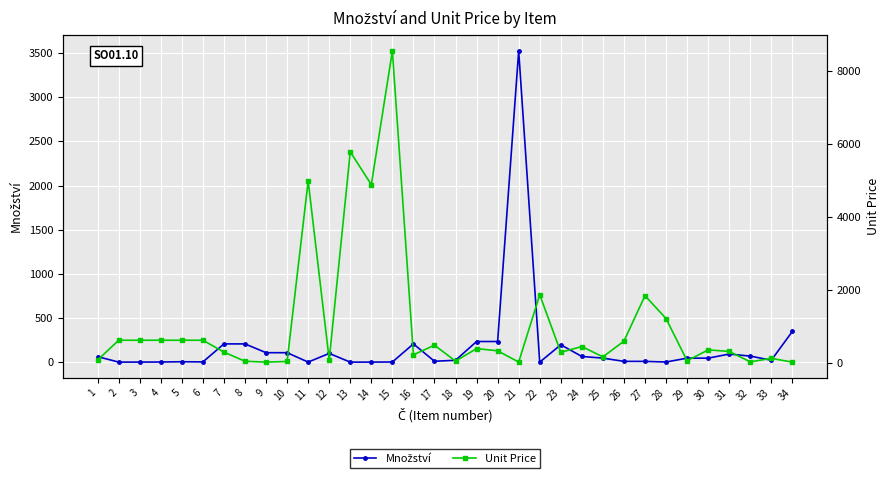

At 2, list the series in order from smallest to largest.

Množství, Unit Price